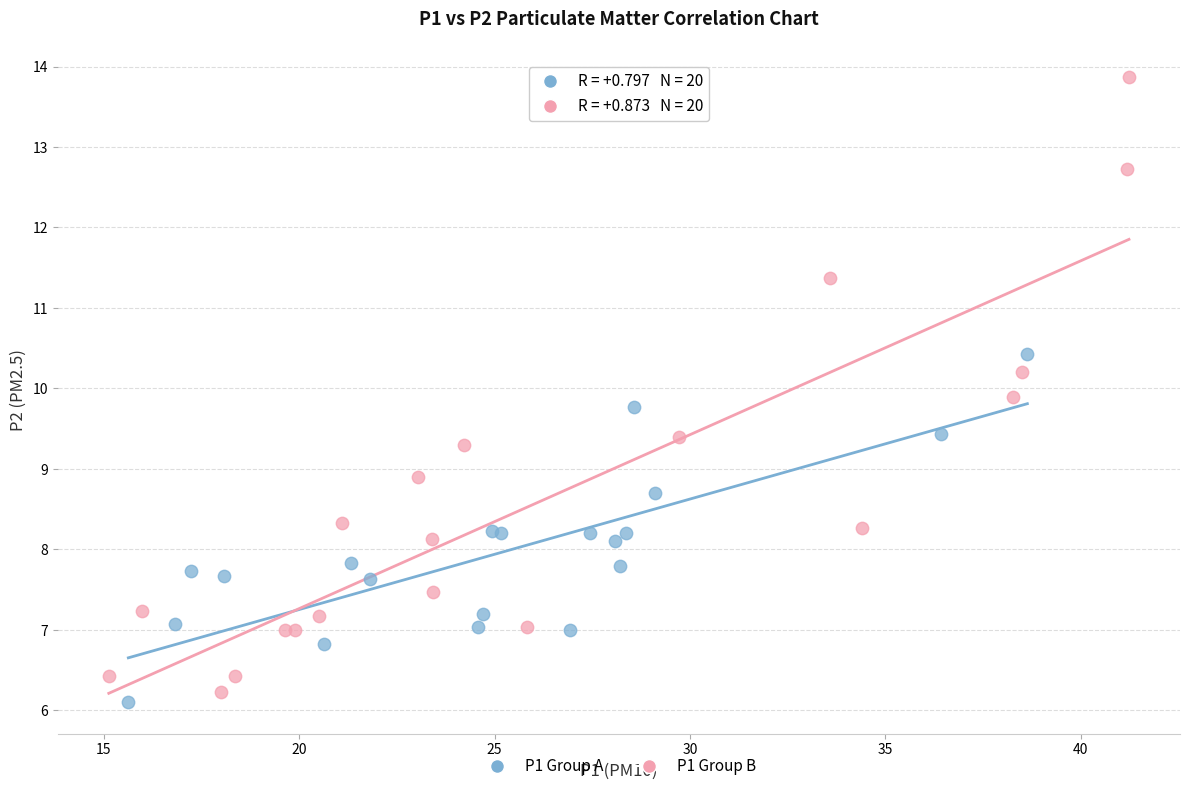

Which series contains the lowest Y value?

P1 Group A